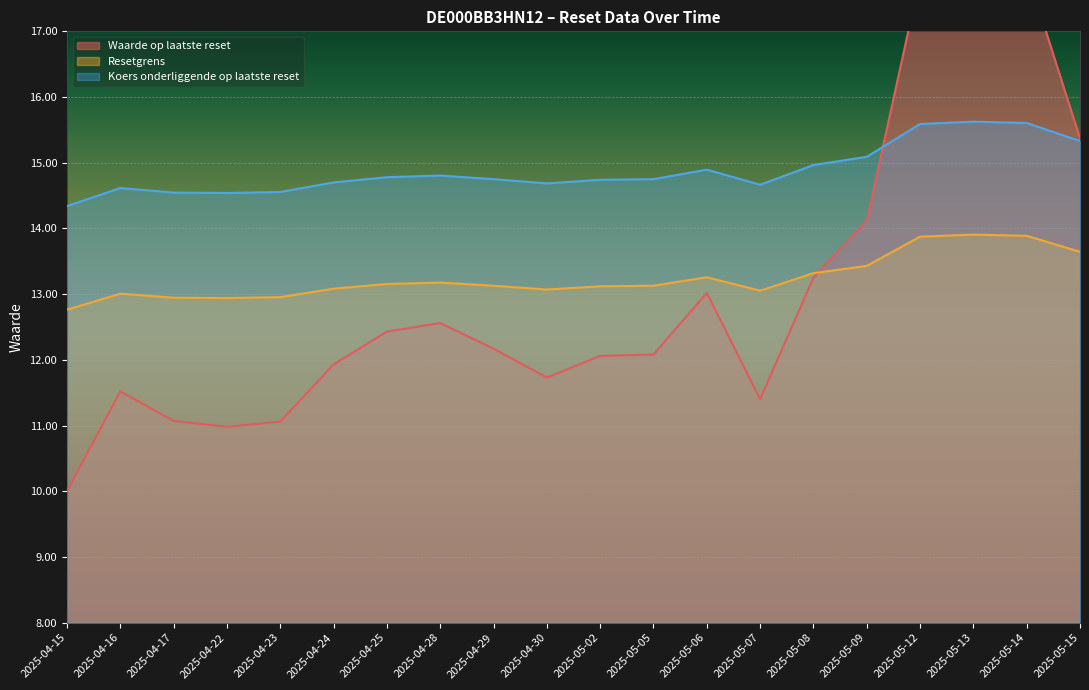

What is the value of the Waarde op laatste reset point at the 3rd from the left?

11.1